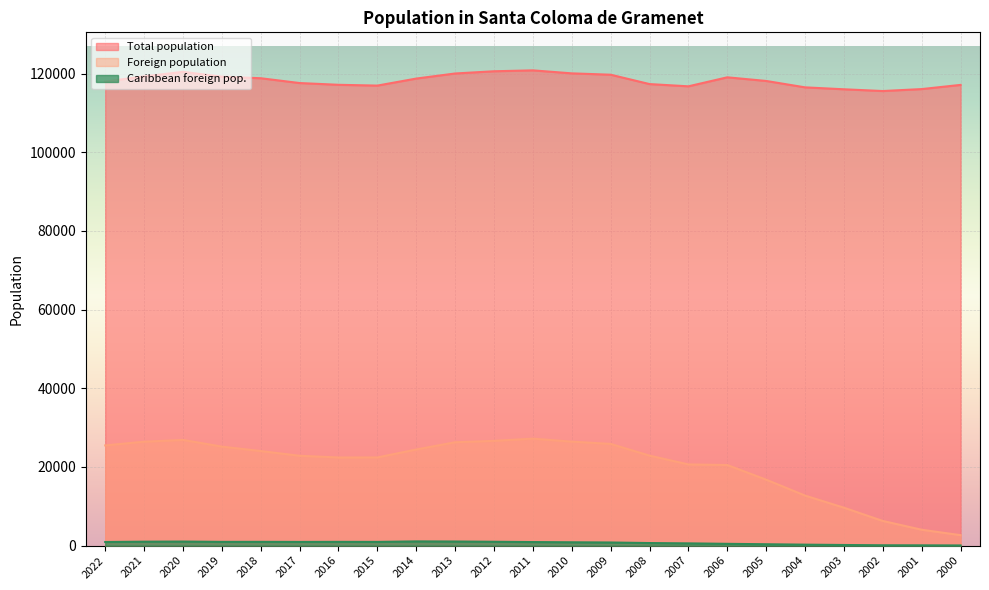

At which label is Foreign population closest to 14927?

2005